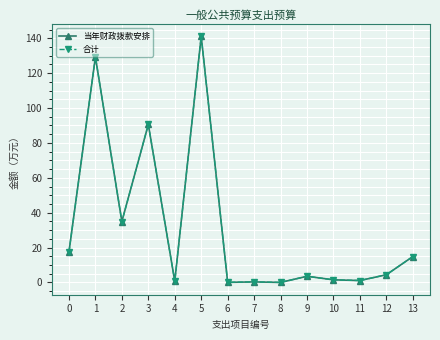

The 当年财政拨款安排 series shows 95.6 at 5. True or false?

False